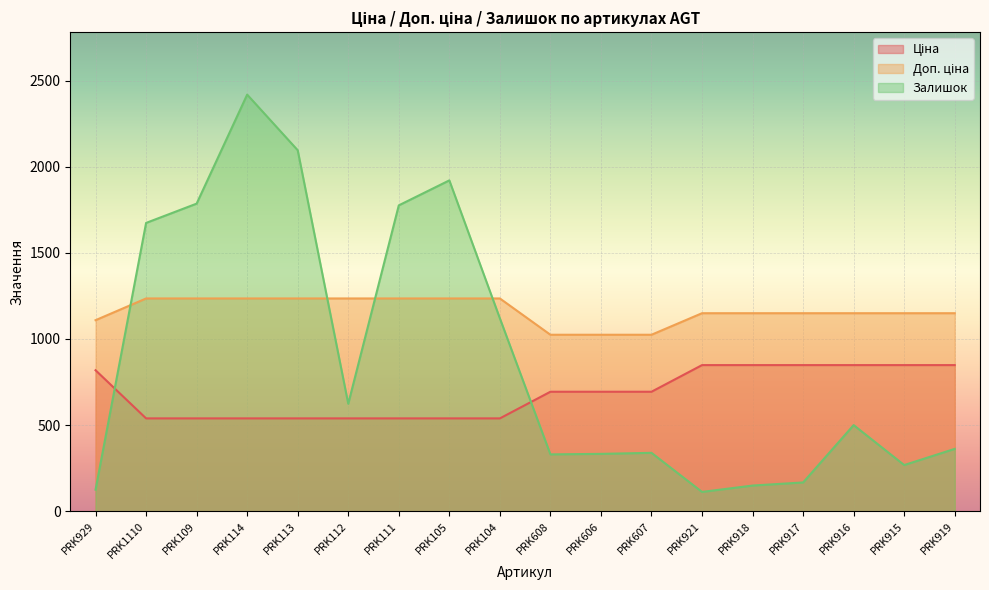

Reading right to left, extract all data points from this chart.

Ціна: PRK919=848.4	PRK915=848.4	PRK916=848.4	PRK917=848.4	PRK918=848.4	PRK921=848.4	PRK607=693.7	PRK606=693.7	PRK608=693.7	PRK104=539.0	PRK105=539.0	PRK111=539.0	PRK112=539.0	PRK113=539.0	PRK114=539.0	PRK109=539.0	PRK1110=539.0	PRK929=818.5
Доп. ціна: PRK919=1149.7	PRK915=1149.7	PRK916=1149.7	PRK917=1149.7	PRK918=1149.7	PRK921=1149.7	PRK607=1024.6	PRK606=1024.6	PRK608=1024.6	PRK104=1235.4	PRK105=1235.4	PRK111=1235.4	PRK112=1235.4	PRK113=1235.4	PRK114=1235.4	PRK109=1235.4	PRK1110=1235.4	PRK929=1109.2
Залишок: PRK919=362.0	PRK915=268.0	PRK916=500.0	PRK917=167.0	PRK918=149.0	PRK921=112.0	PRK607=339.0	PRK606=333.0	PRK608=330.0	PRK104=1120.0	PRK105=1921.0	PRK111=1776.0	PRK112=624.0	PRK113=2096.0	PRK114=2419.0	PRK109=1786.0	PRK1110=1674.0	PRK929=125.0